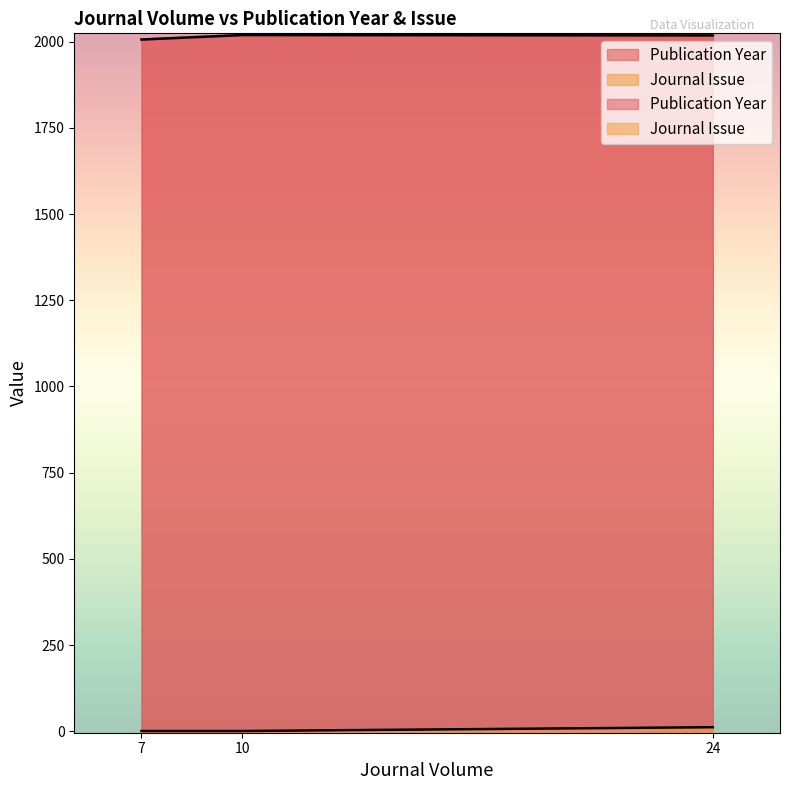

Count the number of categories in the chart.

3